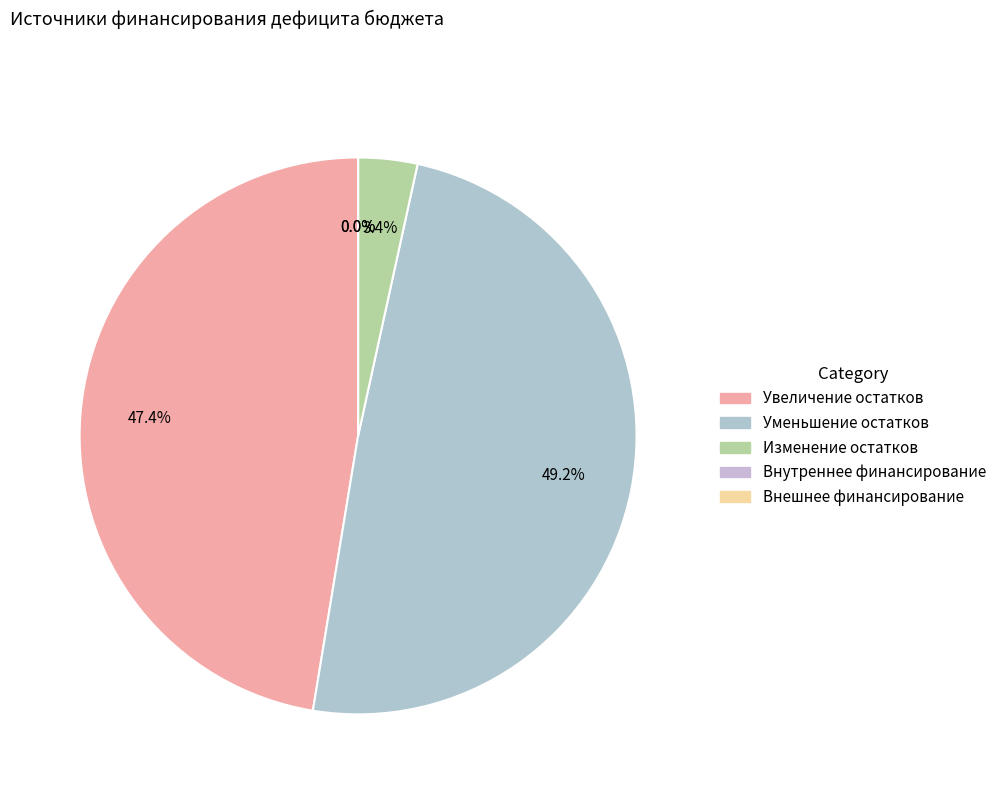

Count the number of slices in the pie.

5